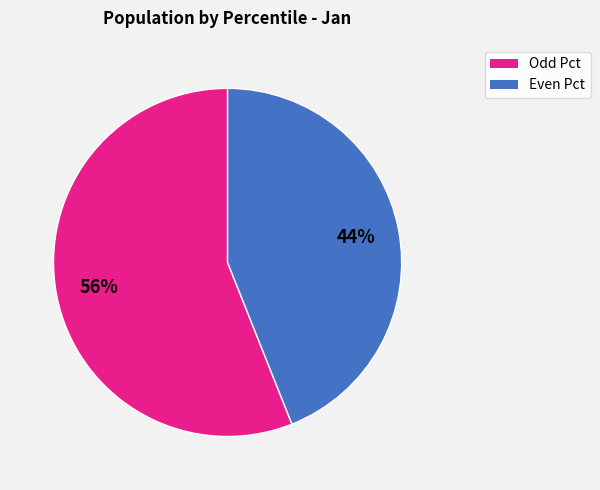

Count the number of slices in the pie.

2